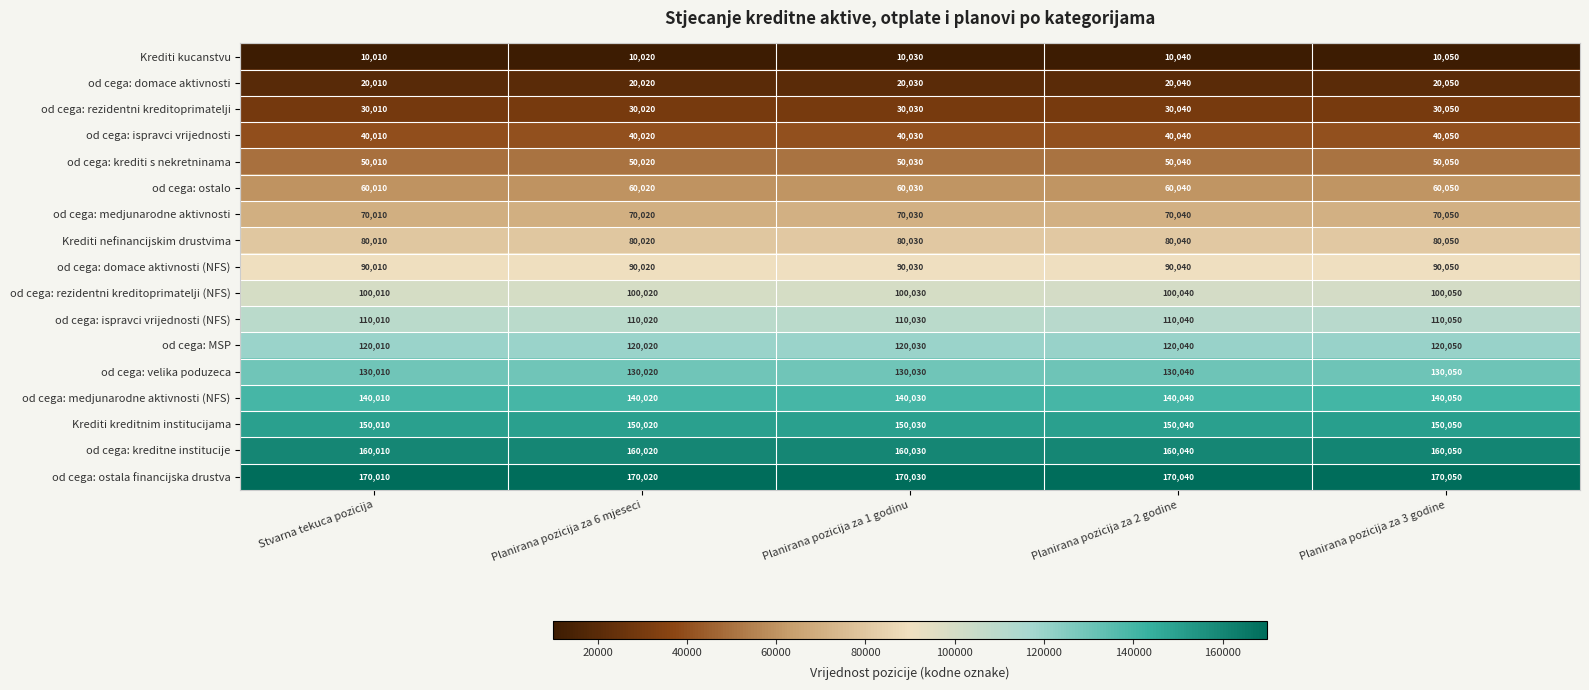

What is the greatest value displayed?

170050